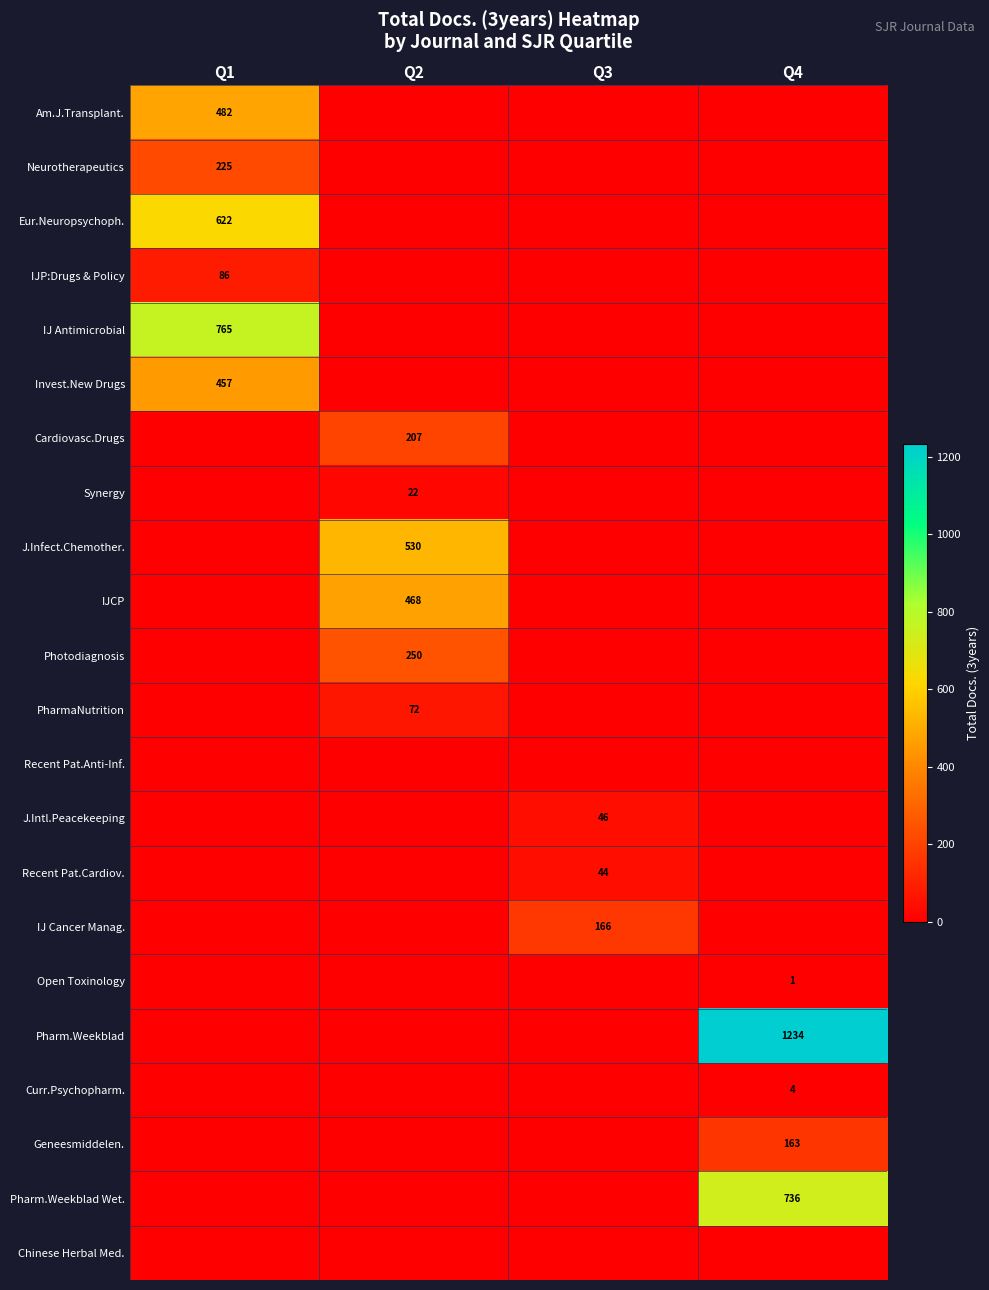

Which has a higher value, Q3 or Q2?

Q3